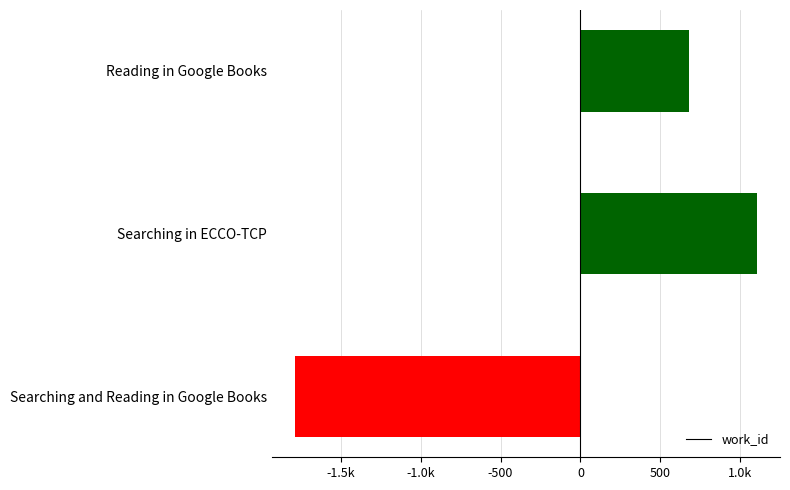

Are the bars horizontal?

Yes